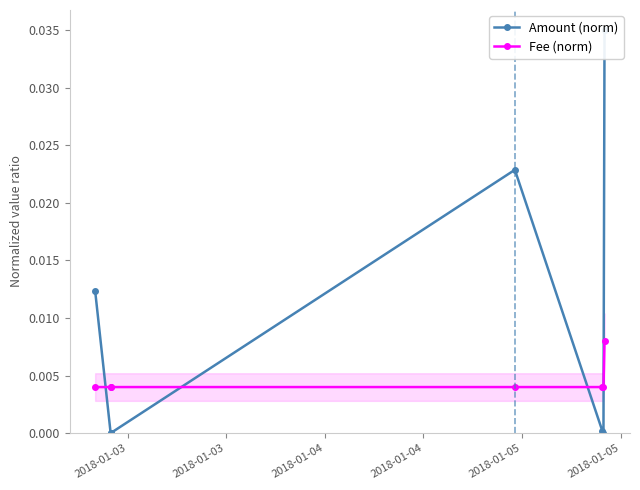

Which has a higher value, 2018-01-05 or 2018-01-03?

2018-01-03